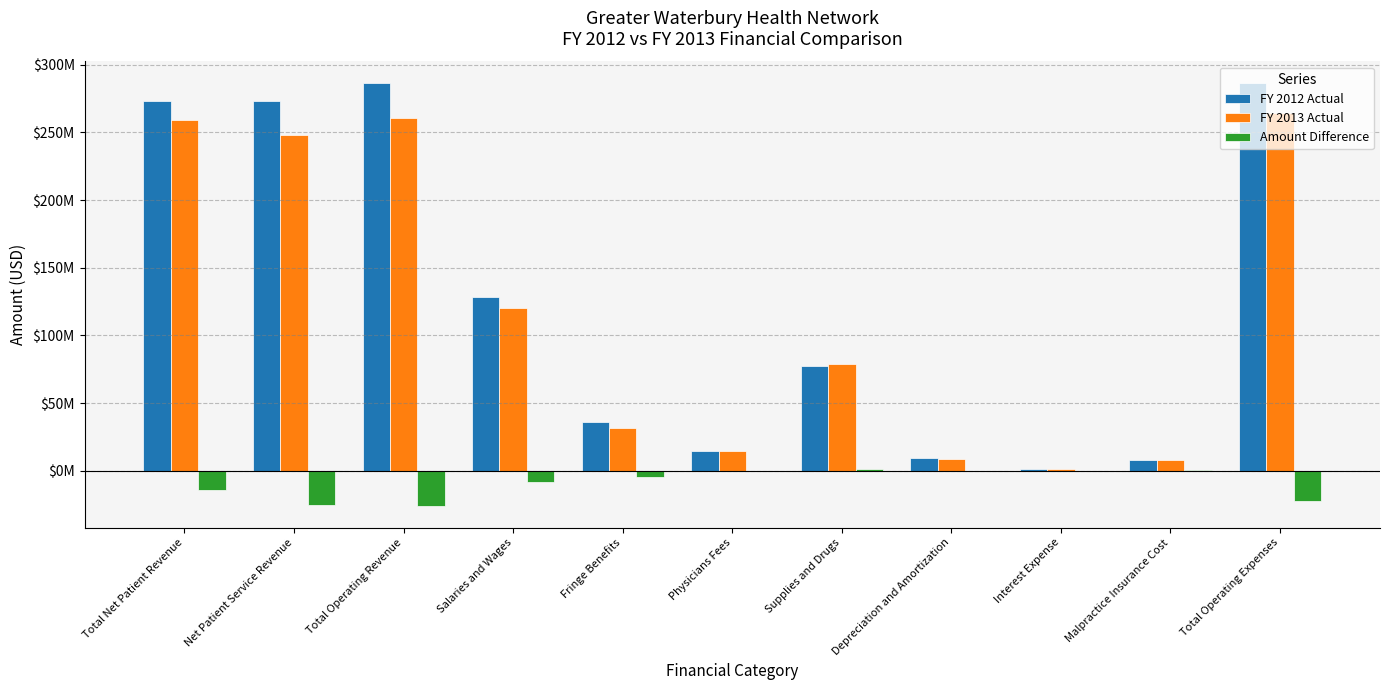

Which series has the largest range (max minus min)?

FY 2012 Actual